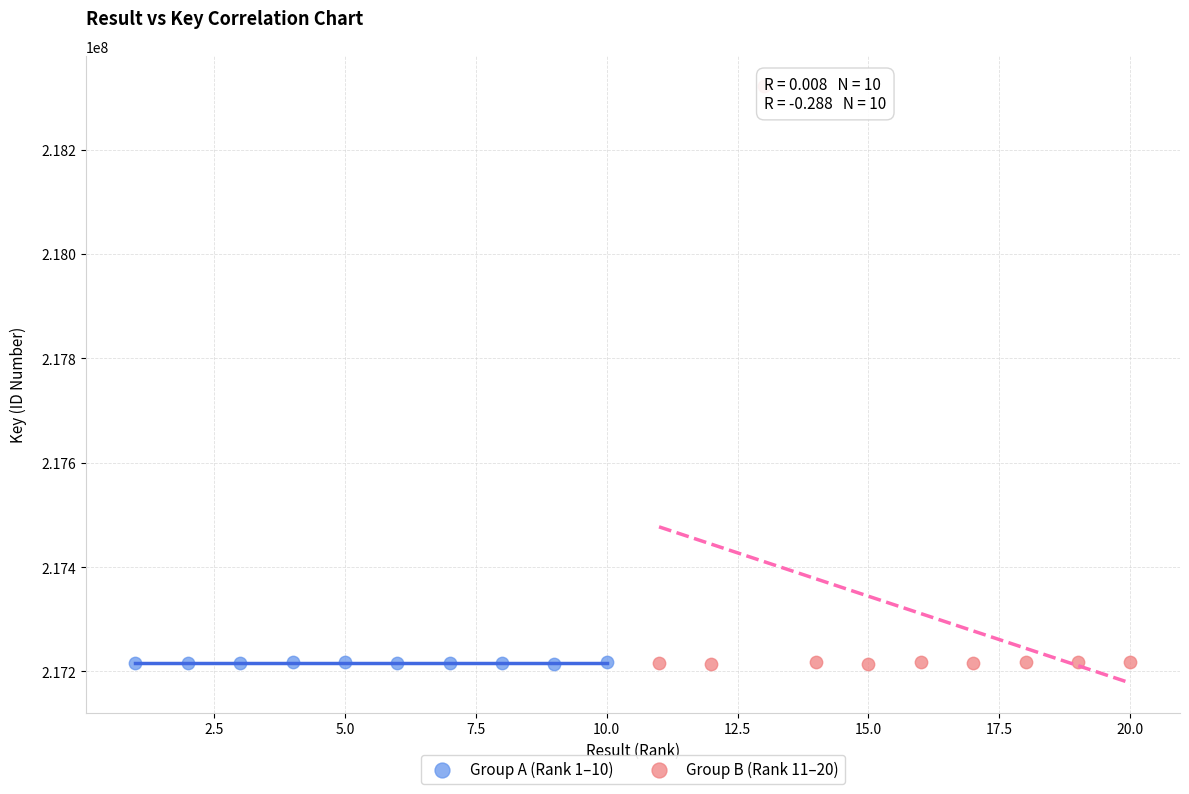

Which series has the largest Y range (max minus min)?

Group B (Rank 11–20)